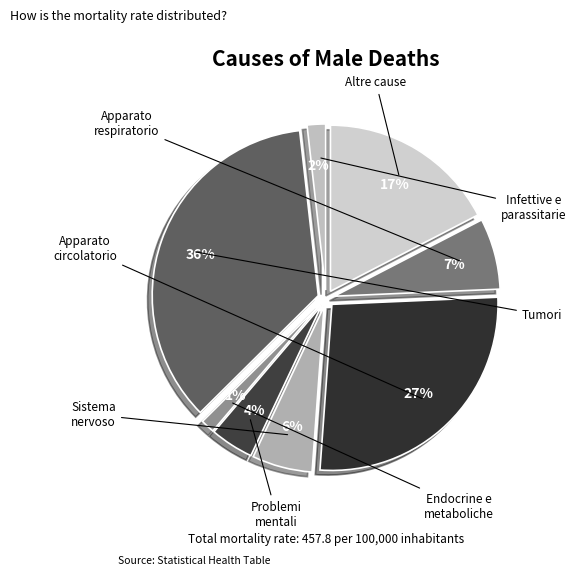

Does Tumori represent more than half of the total?

No